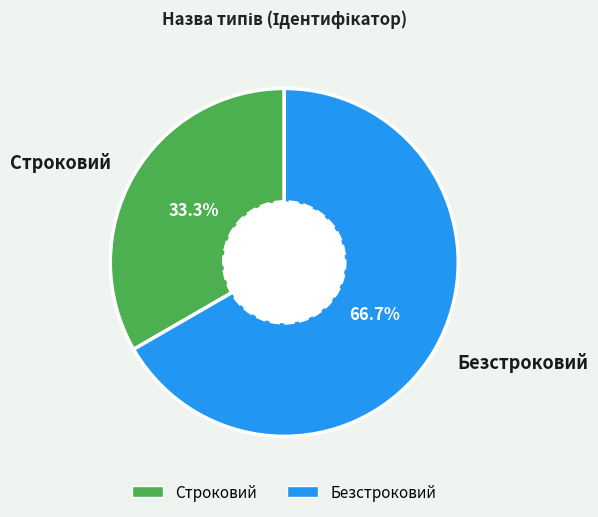

How many slices are in this pie chart?

2